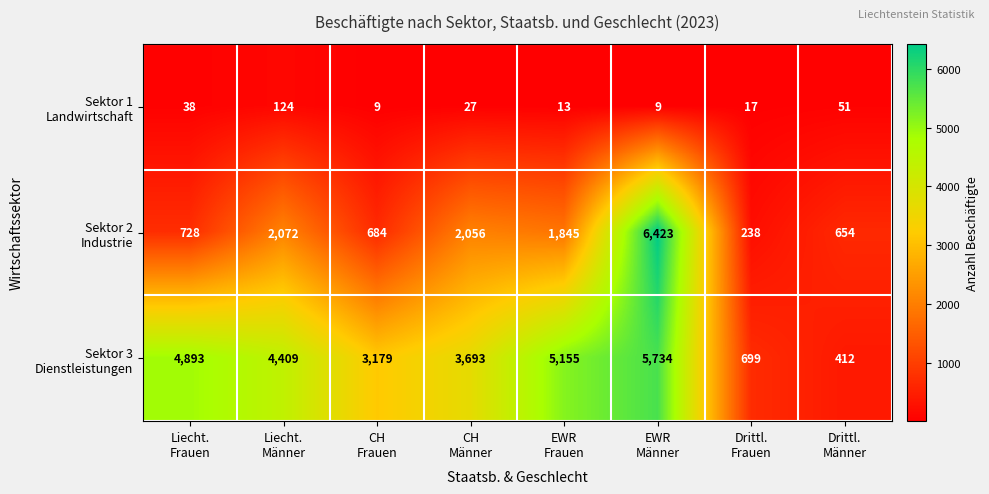

What is the greatest value displayed?

6423